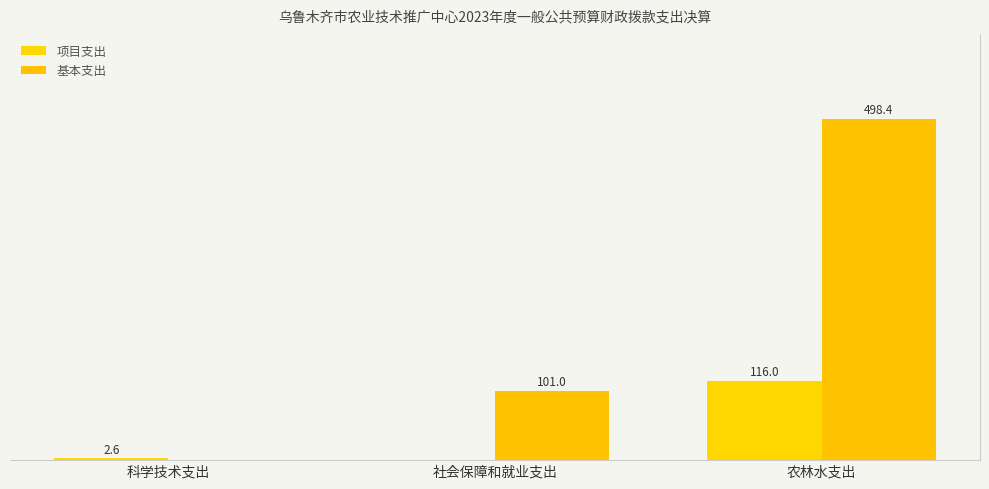

Between 科学技术支出 and 社会保障和就业支出, which series saw the biggest shift?

基本支出